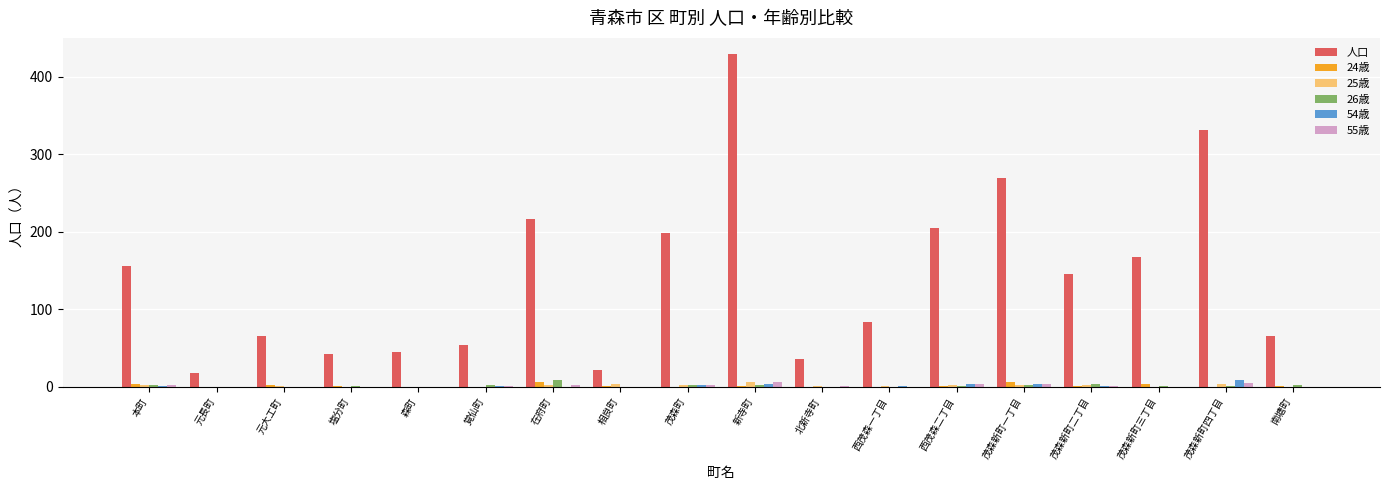

How many categories are shown in the chart?

18